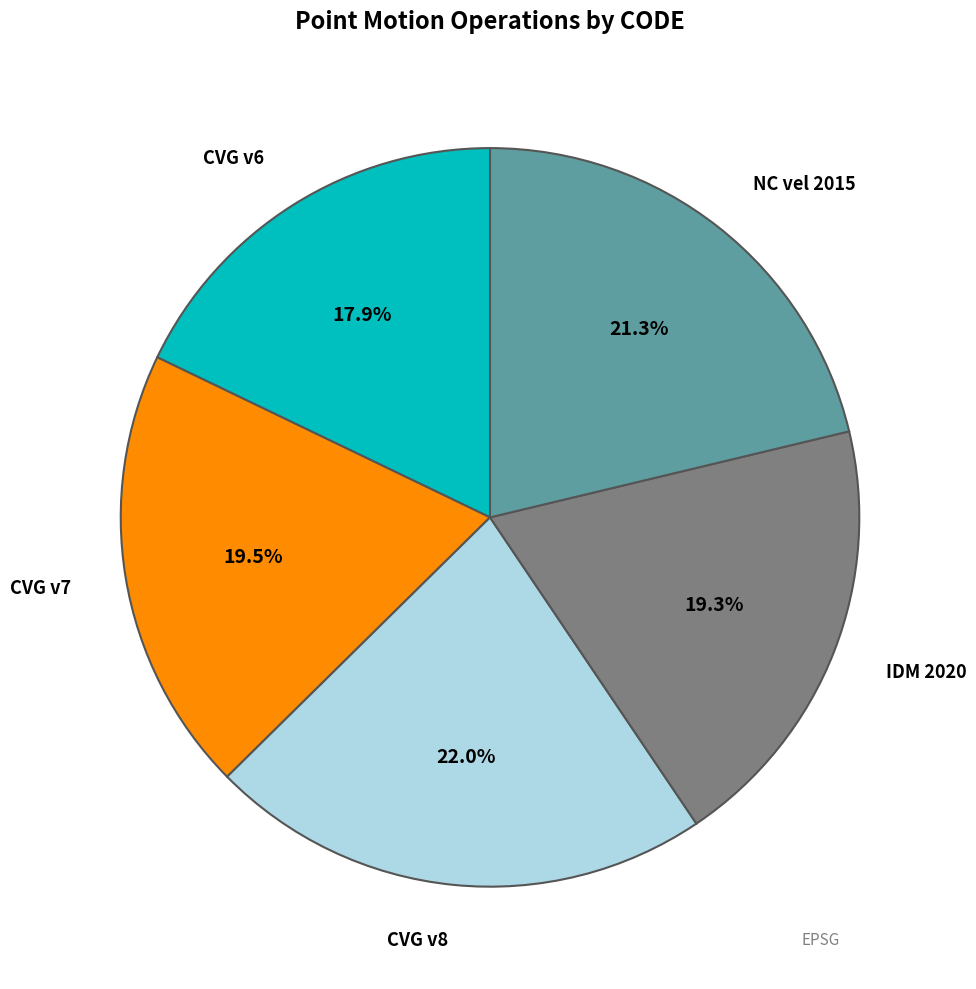

Is there a majority slice in this chart?

No